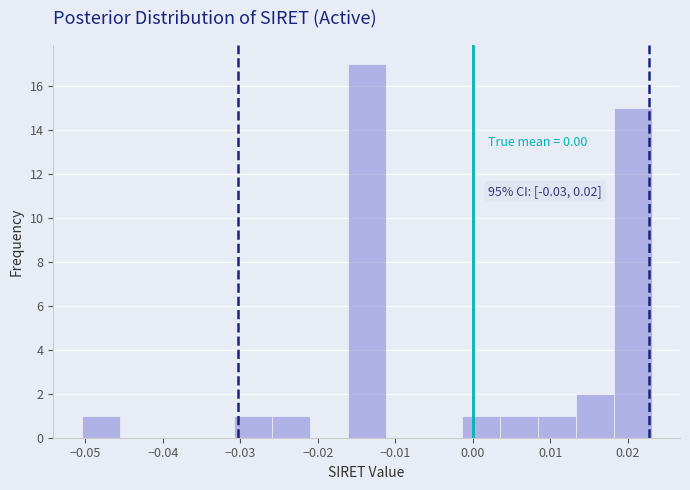

Over which range of the x-axis is the bar tallest?

-0.016 to -0.011